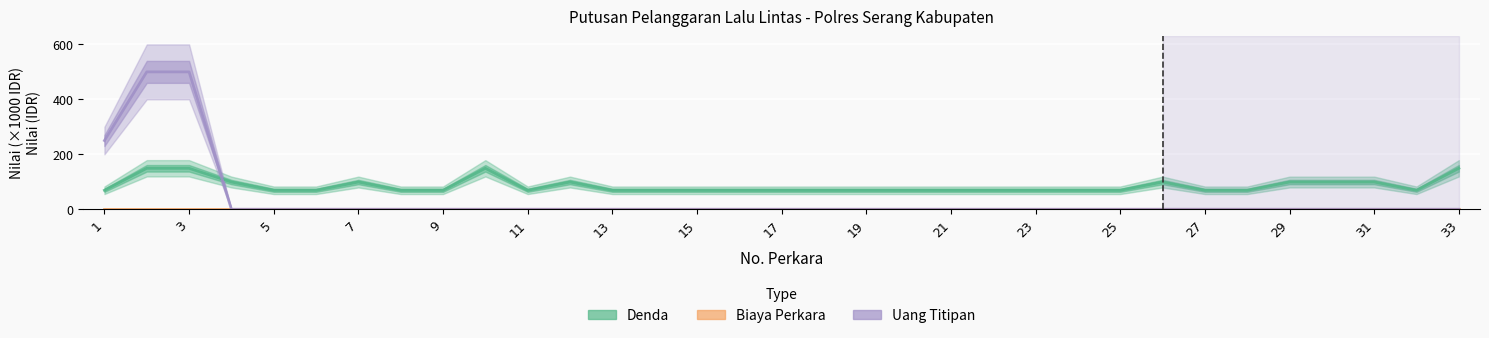

Is the value of Biaya Perkara at 19 greater than the value of Denda at 17?

No